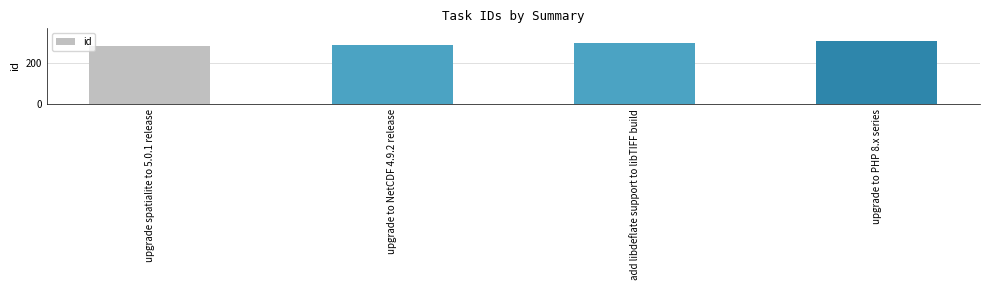

Which has a higher value, upgrade to PHP 8.x series or add libdeflate support to libTIFF build?

upgrade to PHP 8.x series